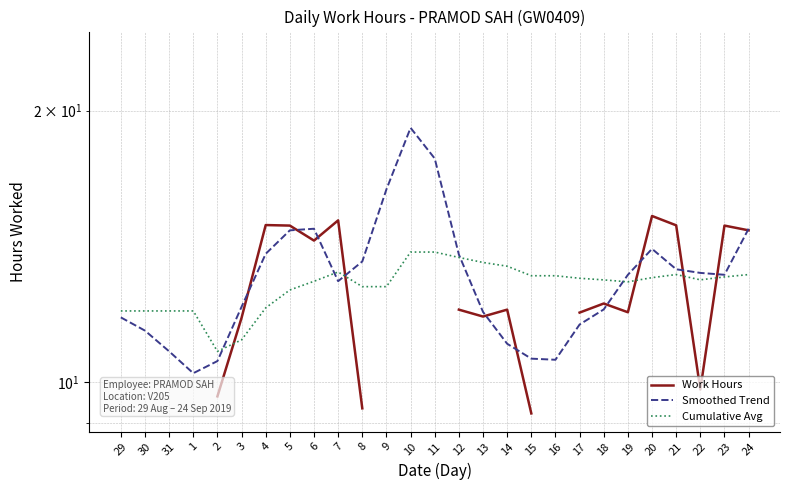

True or false: Work Hours has a value of 16.3 at 18.

False